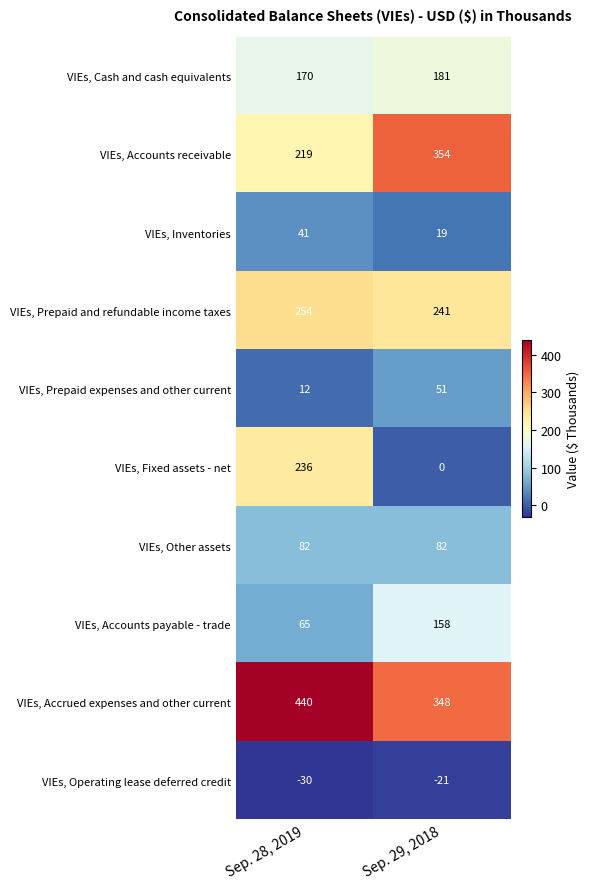

The VIEs, Accounts receivable series shows 219 at Sep. 28, 2019. True or false?

True